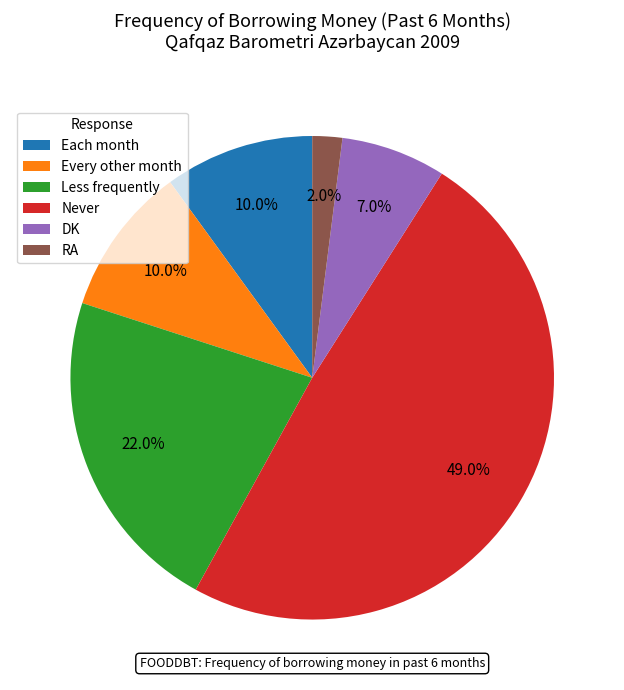

To the nearest percent, what portion does Every other month represent?

10%